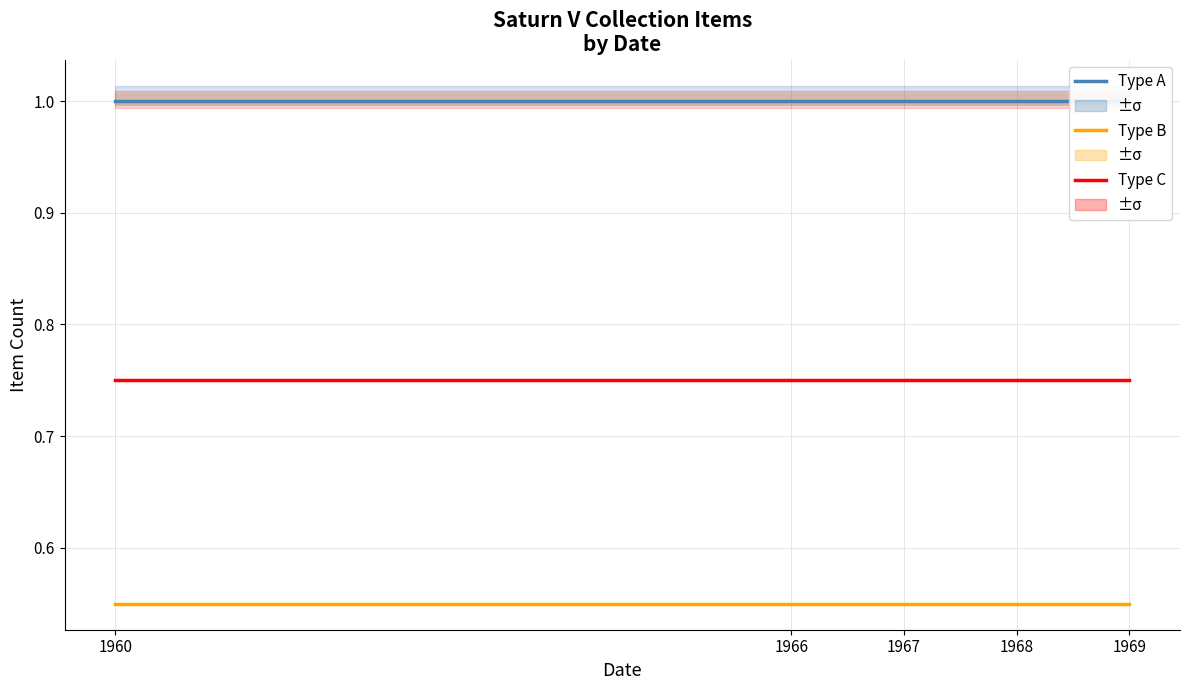

What is the smallest value displayed?

0.6